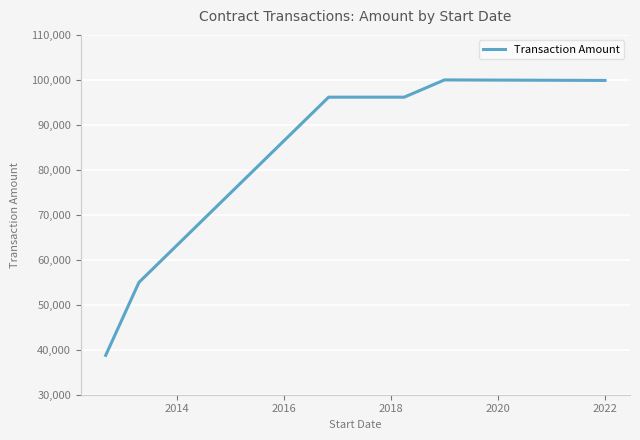

What is the smallest value displayed?

38750